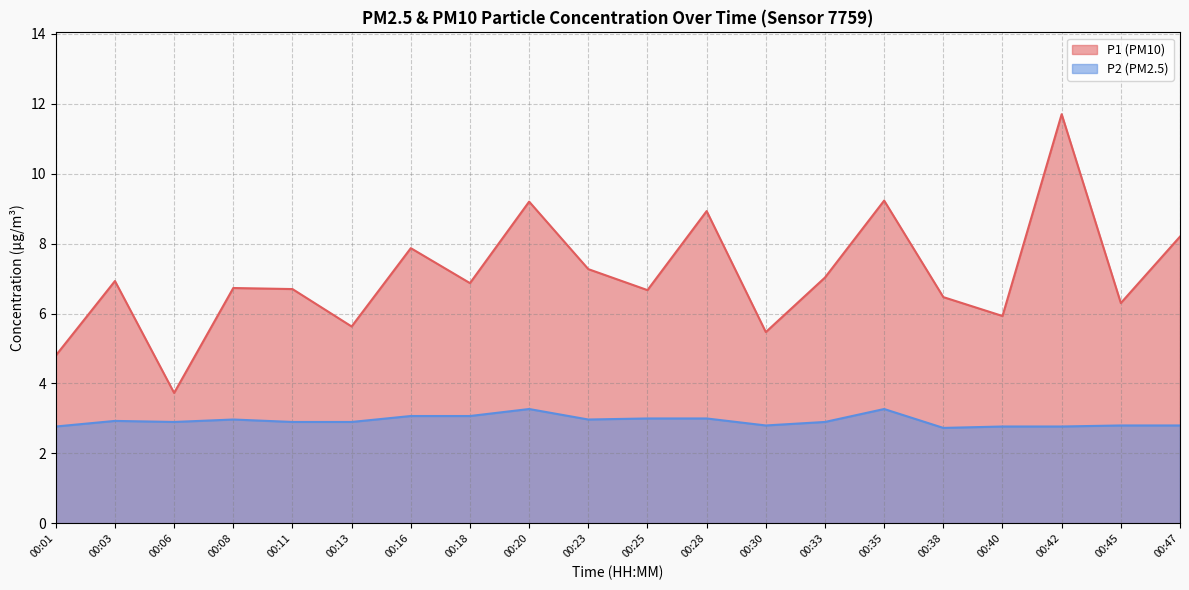

True or false: P1 and P2 intersect in this chart.

False